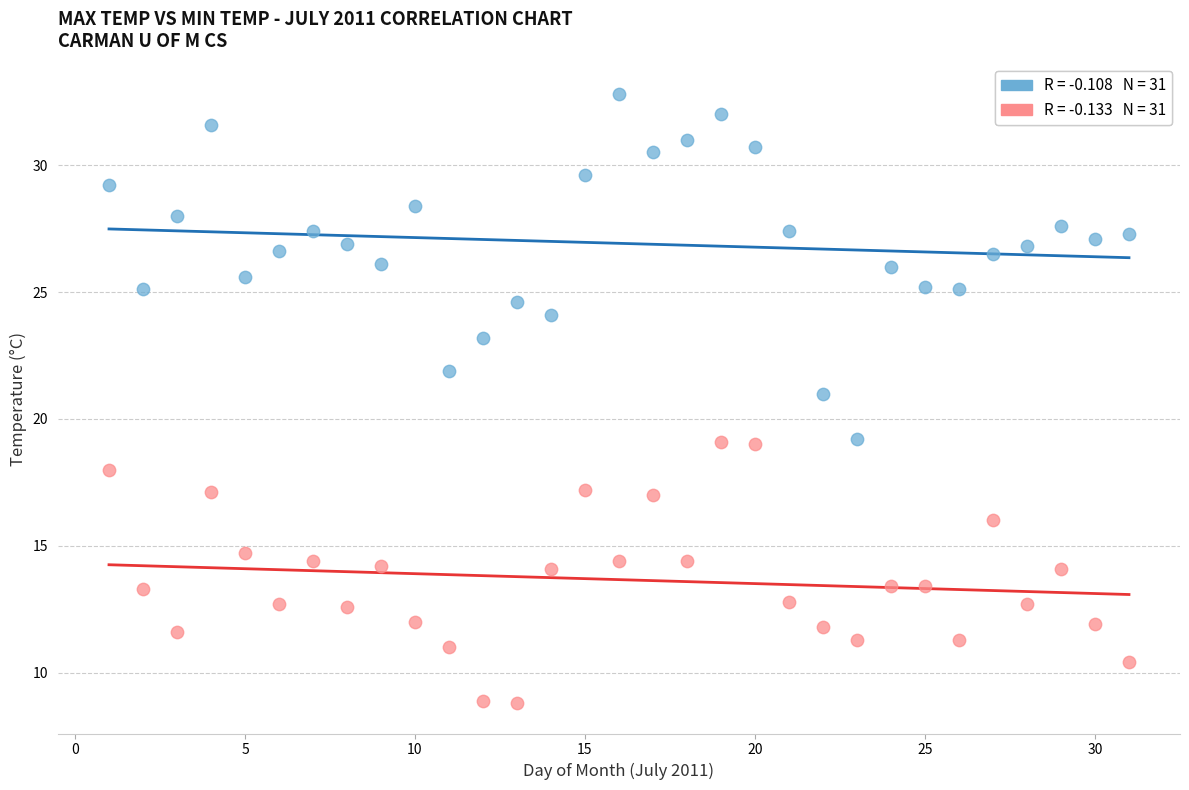

Across all data points, what is the range of X values (max minus min)?

30.0